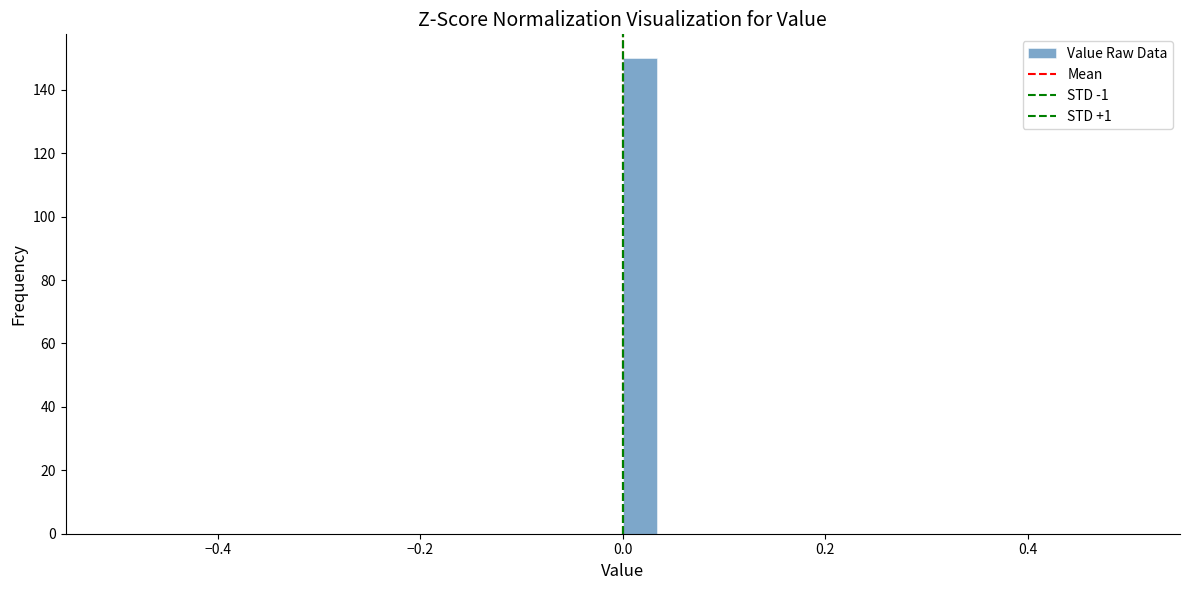

Around what value on the x-axis is the tallest bar? Give the approximate position of its centre, as read against the axis.

0.02